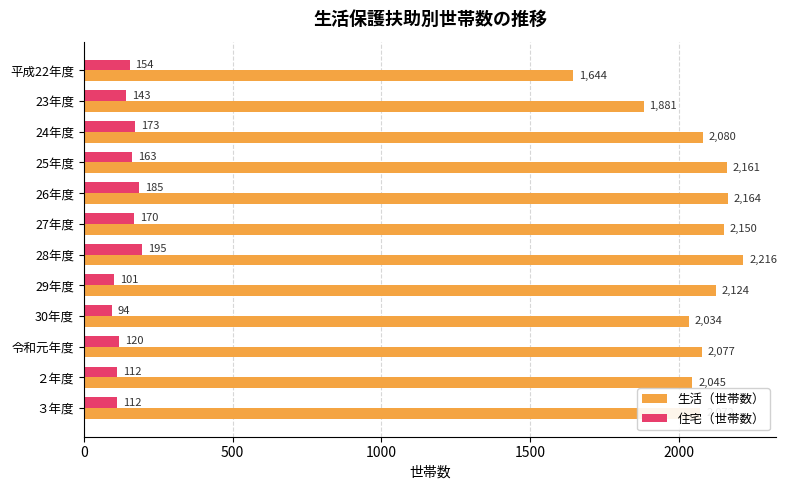

At which category is the sum across all series the highest?

28年度